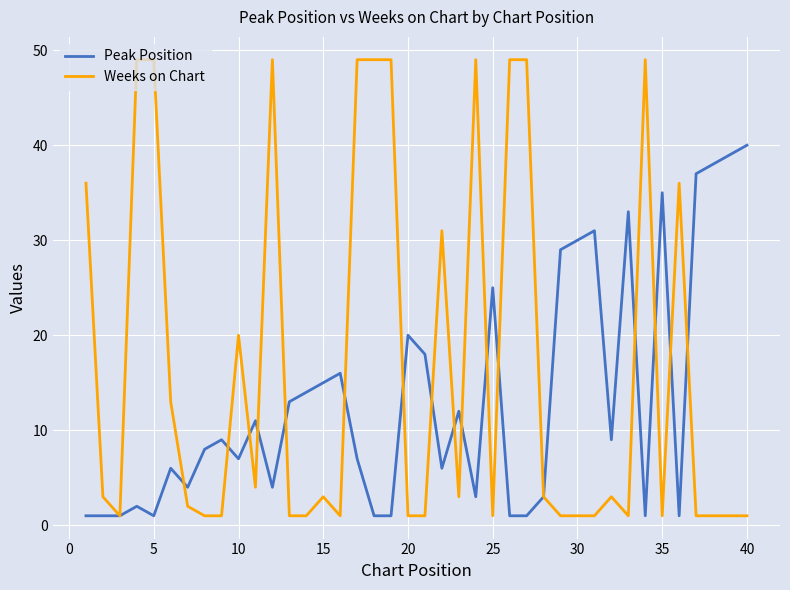

List the series in order of their overall mean, lowest first.

Peak Position, Weeks on Chart